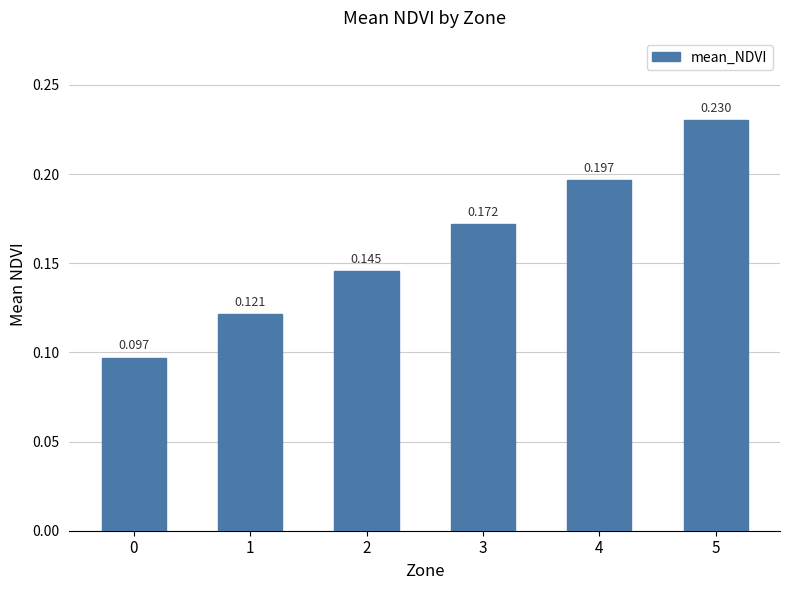

Which category has the highest value across all series?

5